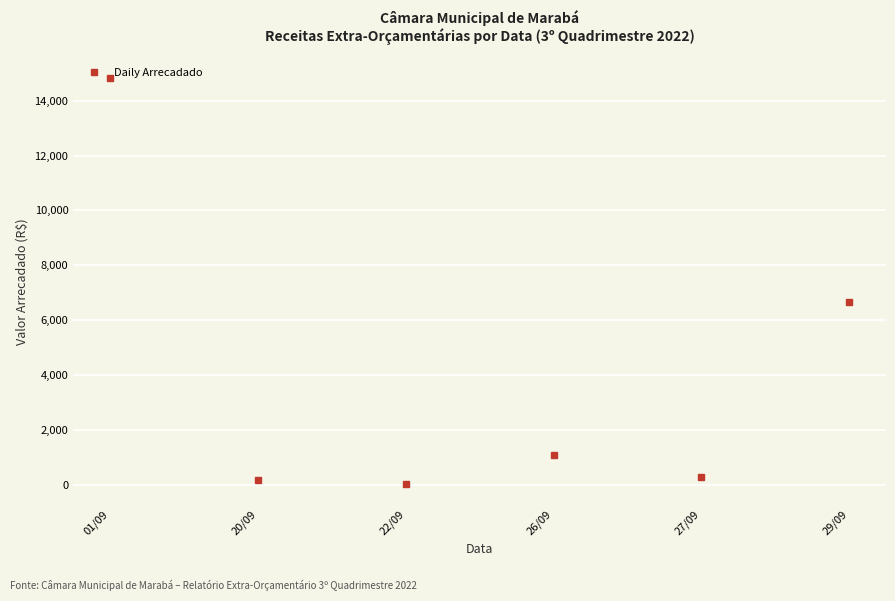

What is the average value?

3839.2